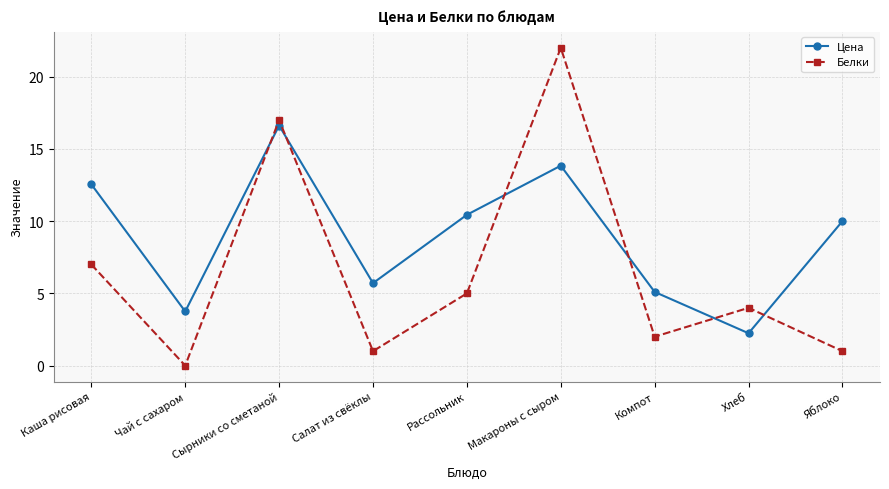

At which label does Белки reach its peak?

Макароны с сыром